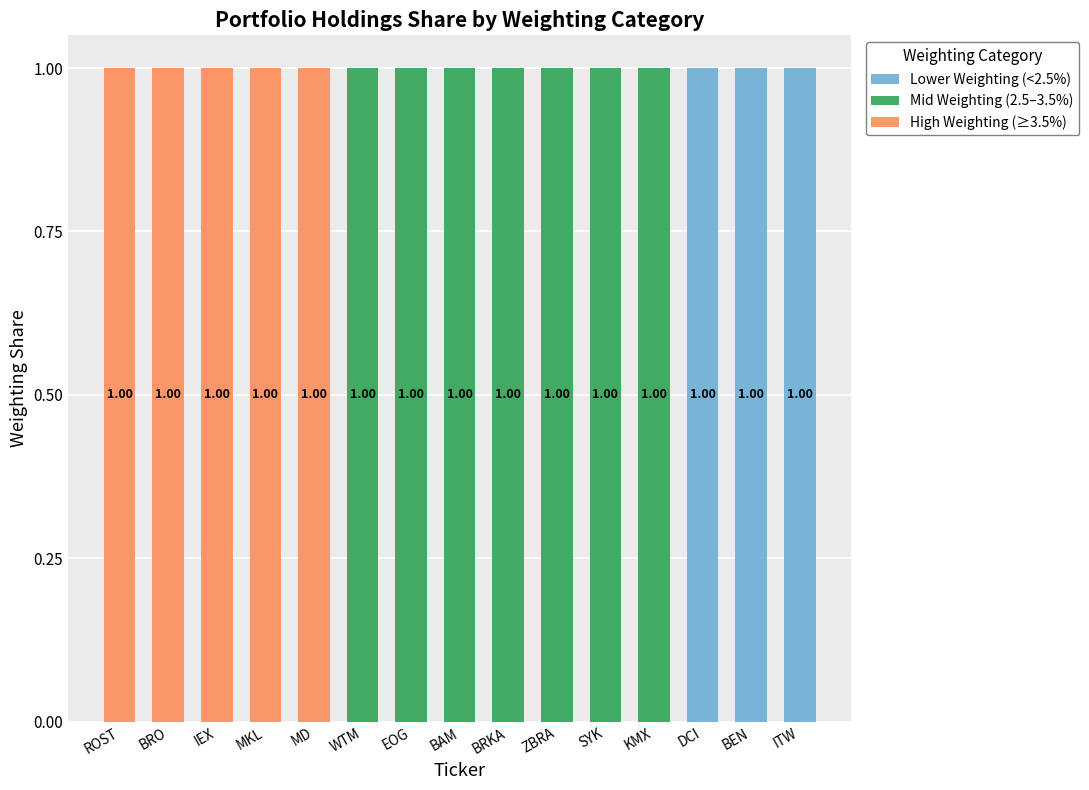

Are the bars grouped side by side (vs. stacked)?

No